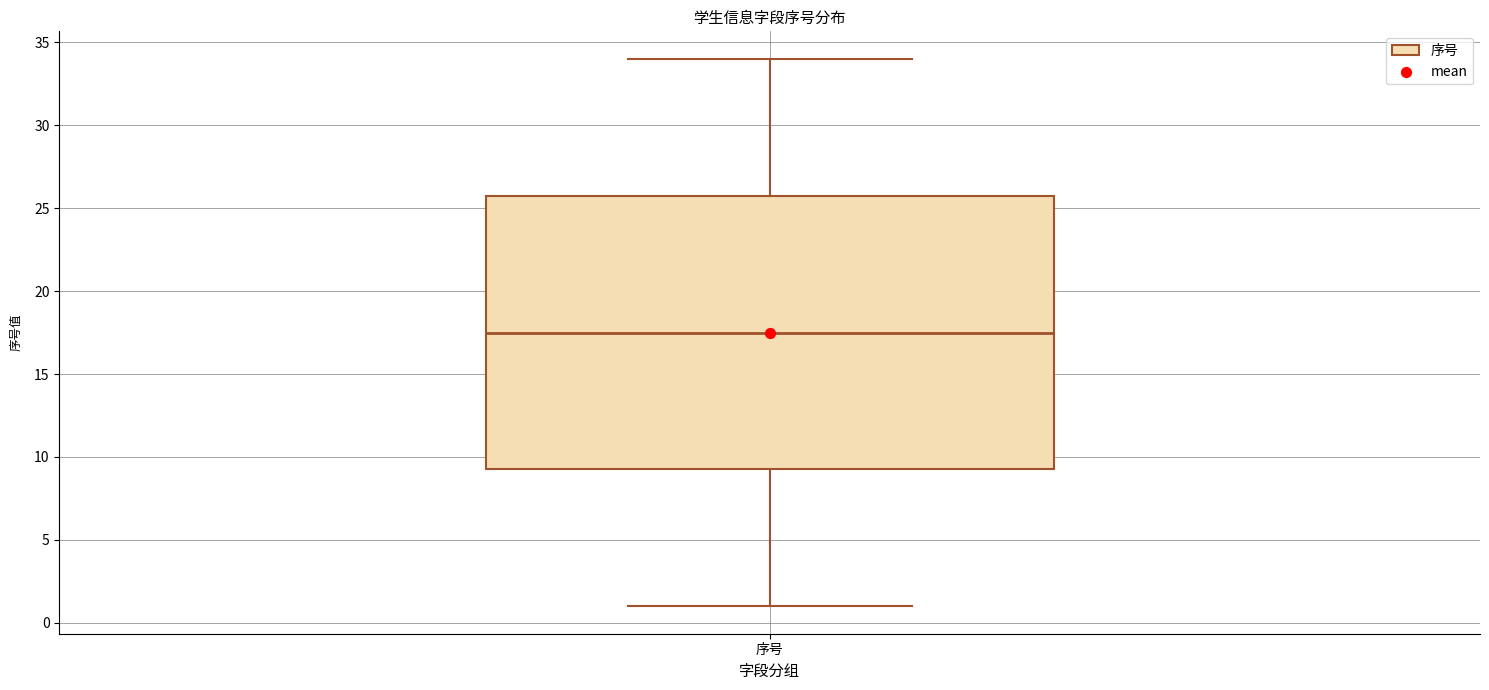

Where does the upper whisker of the box for 序号 end on the y-axis? The values are not printed on the chart, so give them approximately, as read against the axis.

34.0